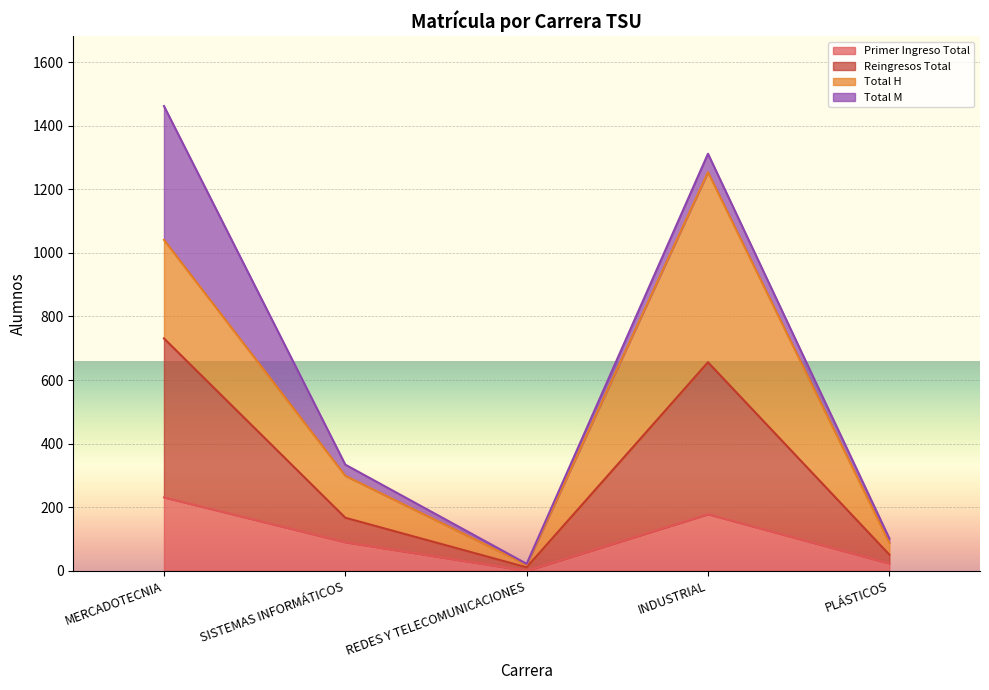

Reading left to right, what are the values for Primer Ingreso Total?

231	90	0	178	23